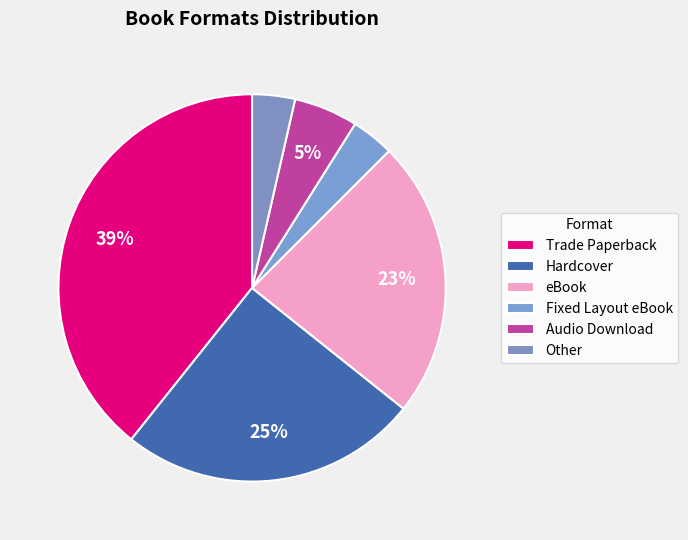

The Trade Paperback slice represents 39% of the pie. True or false?

True